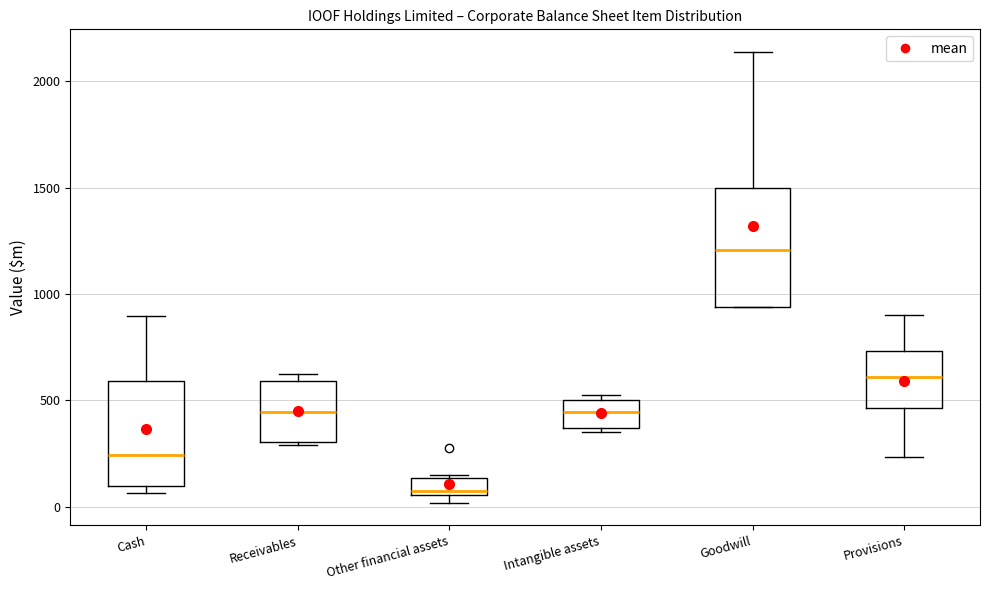

Reading left to right, read every box against the y-axis: the position of its median line, the range the box covers, and the ends of its whiskers. The values are not printed on the chart, so give them approximately, as read against the axis.

Cash: median 250, box 100 to 600, whiskers 50 to 900
Receivables: median 450, box 300 to 600, whiskers 300 to 650
Other financial assets: median 50 (just above the box's lower edge), box 50 to 150, whiskers 0 to 150
Intangible assets: median 450, box 350 to 500, whiskers 350 (just below the box's lower edge) to 550
Goodwill: median 1200, box 950 to 1500, whiskers 950 to 2150
Provisions: median 600, box 450 to 750, whiskers 250 to 900